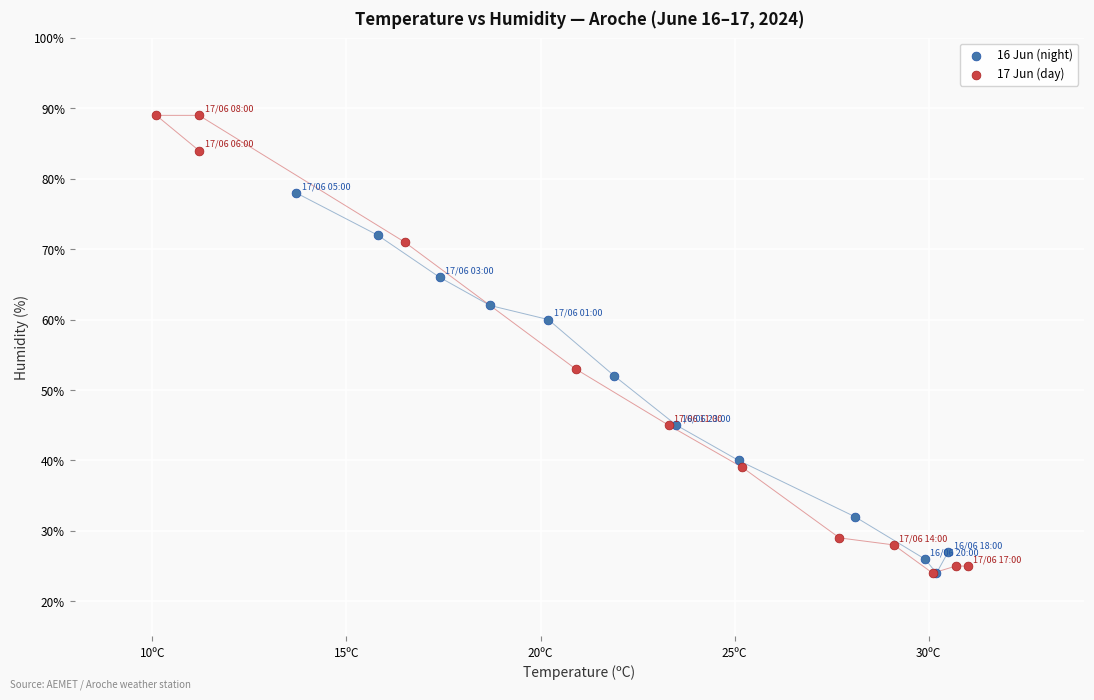

Which series contains the highest Y value?

17 Jun (day)